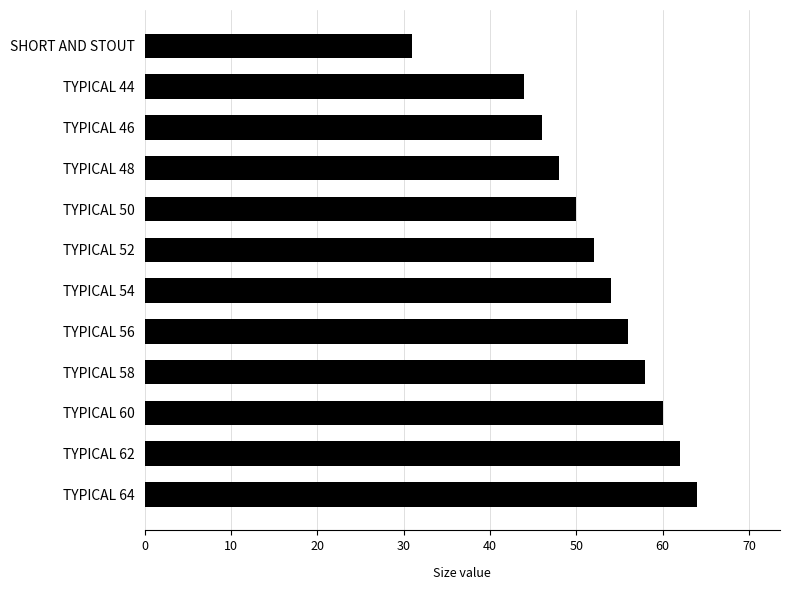

Is it true that the value at TYPICAL 52 is 25?

False